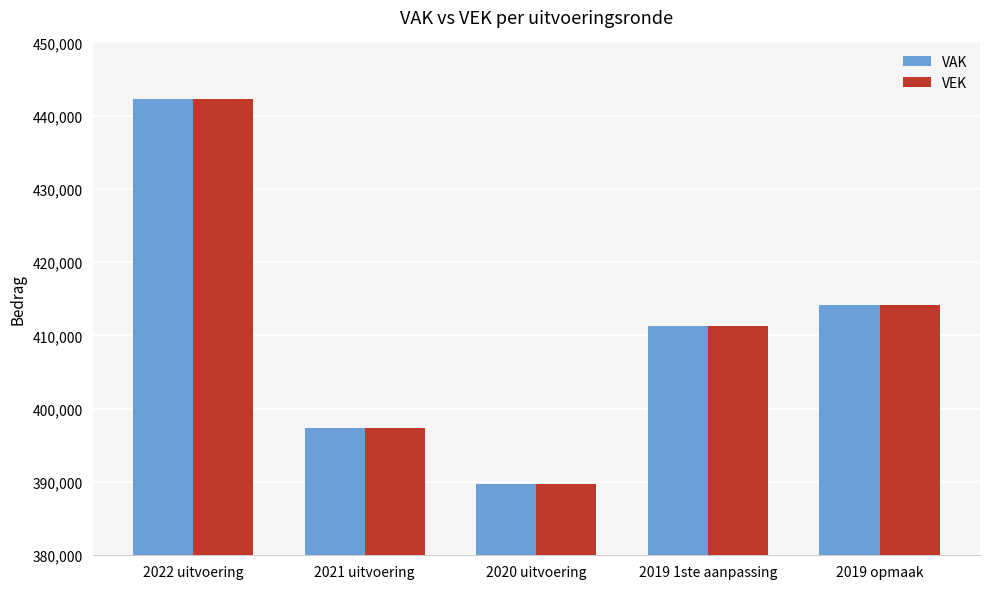

What is the label of the 1st bar from the right?

2019 opmaak